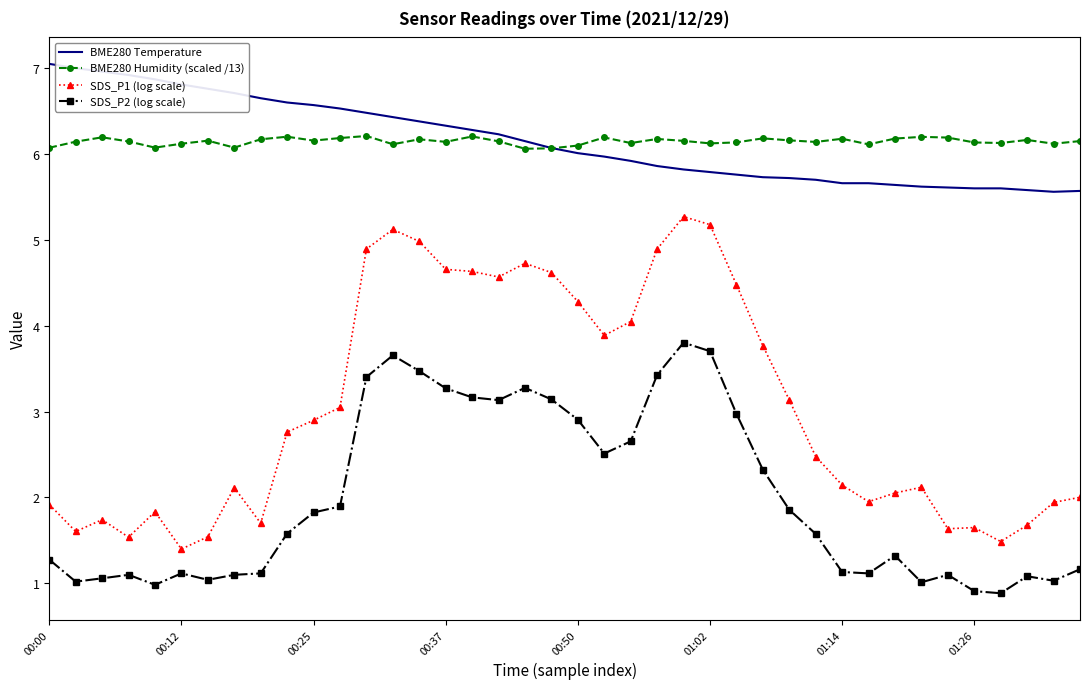

True or false: BME280 Humidity (scaled /13) has more than 2 interior local peaks.

True